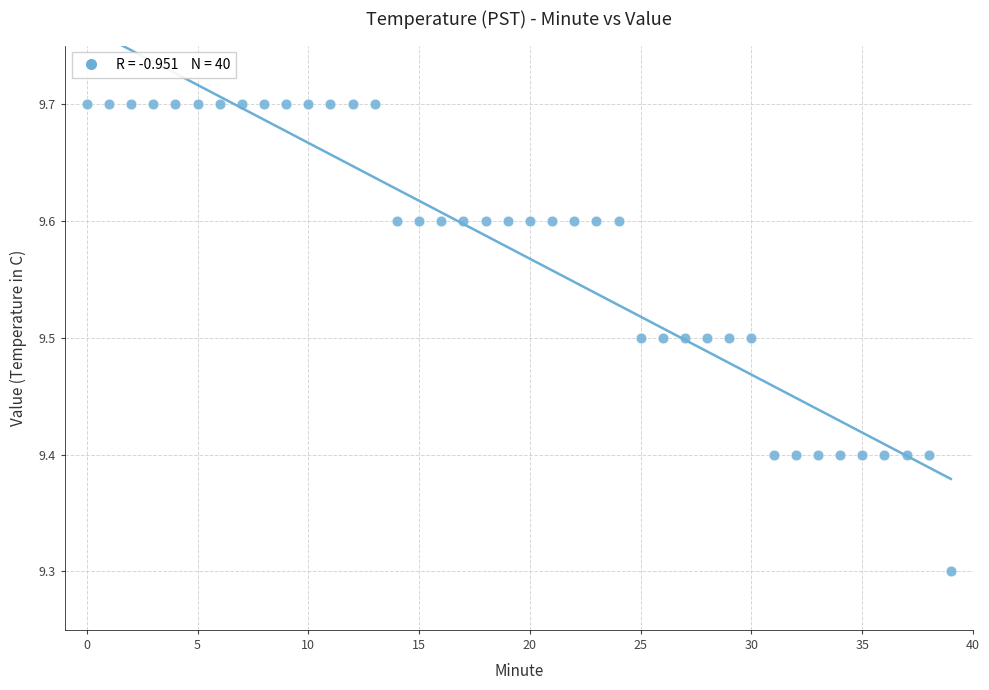

What Y value in the scatter plot is closest to 9?

9.3